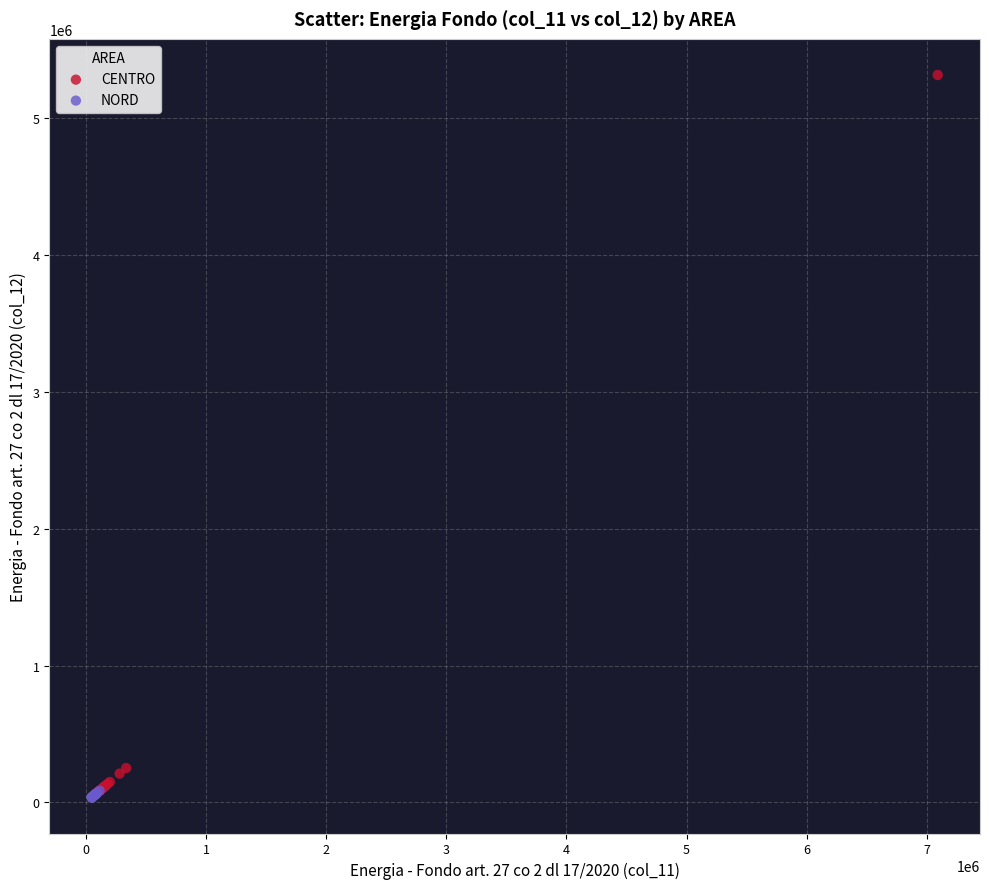

Which series has the widest spread of Y values?

CENTRO